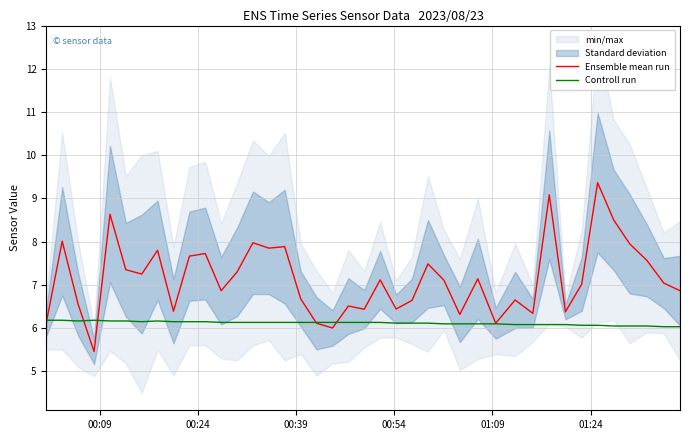

Which series has the widest spread of values?

Ensemble mean run